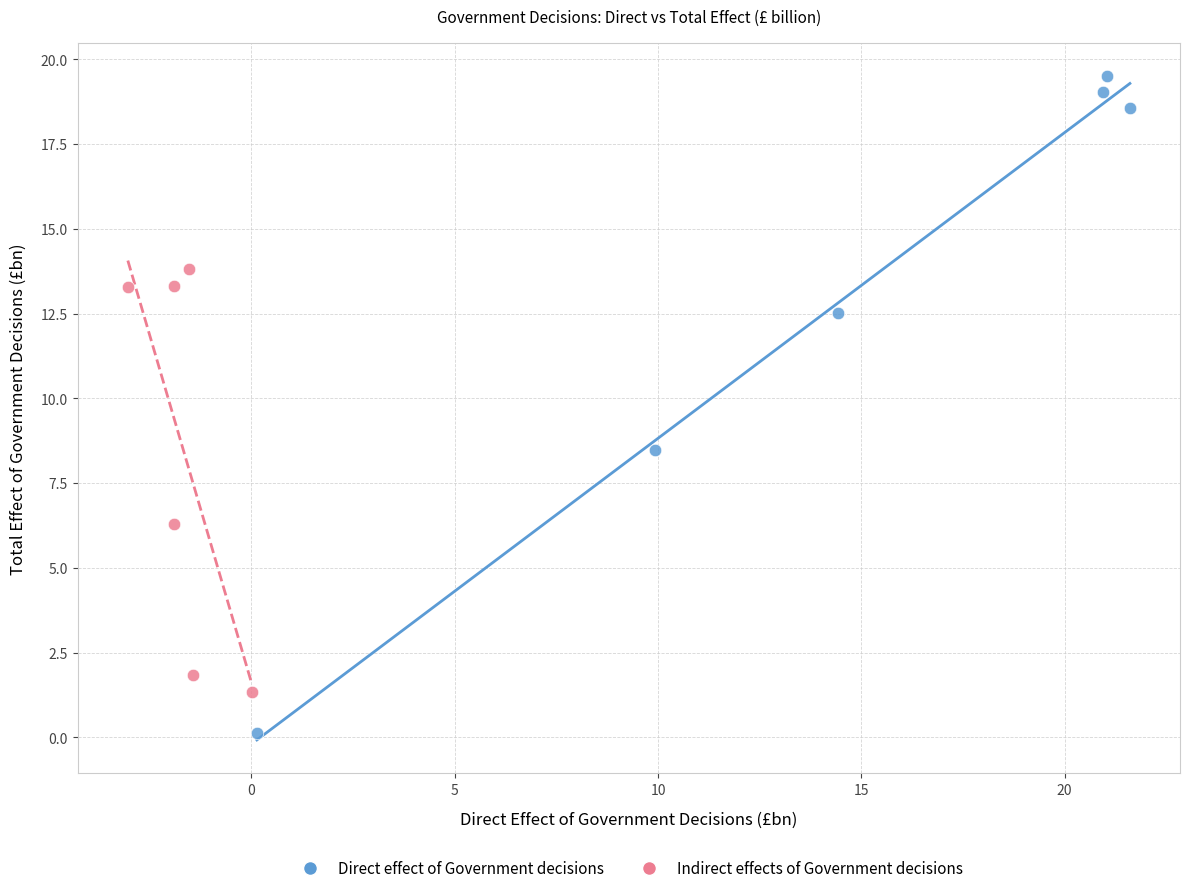

Which series has the widest spread of Y values?

Direct effect of Government decisions